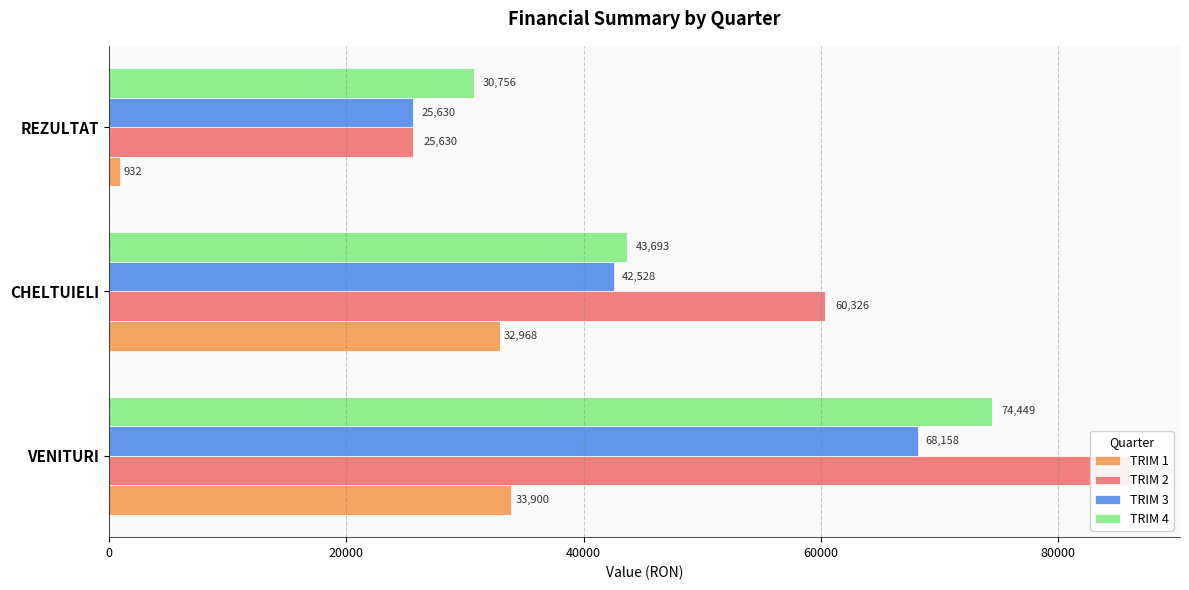

At VENITURI, list the series in order from smallest to largest.

TRIM 1, TRIM 3, TRIM 4, TRIM 2